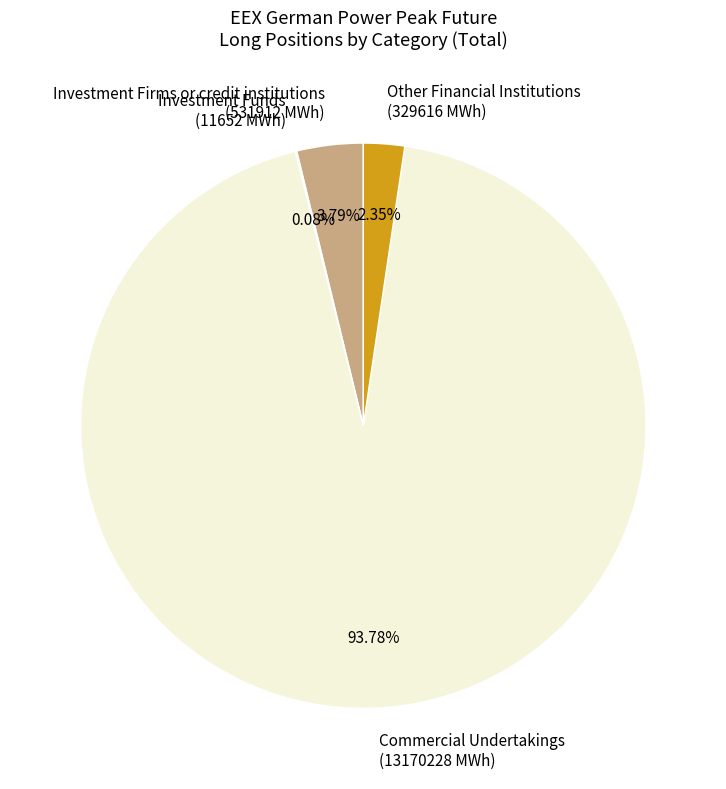

Which has a higher value, Commercial Undertakings (13170228 MWh) or Investment Firms or credit institutions (531912 MWh)?

Commercial Undertakings (13170228 MWh)